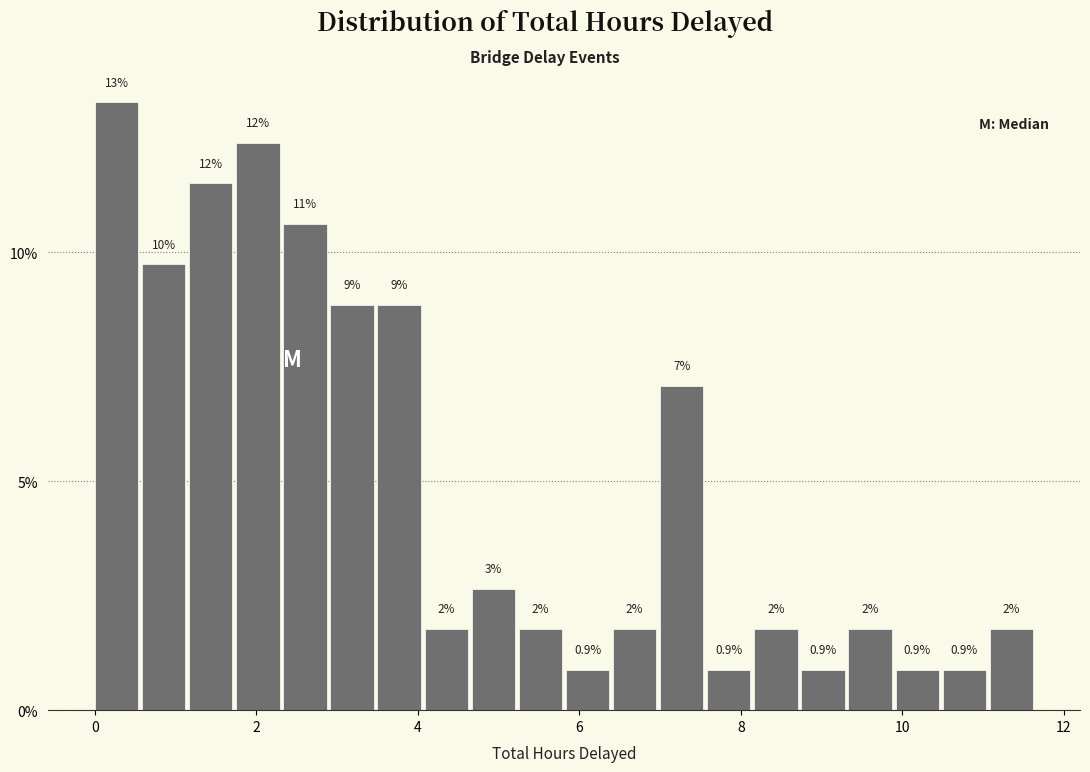

Around what value on the x-axis is the tallest bar? Give the approximate position of its centre, as read against the axis.

0.2